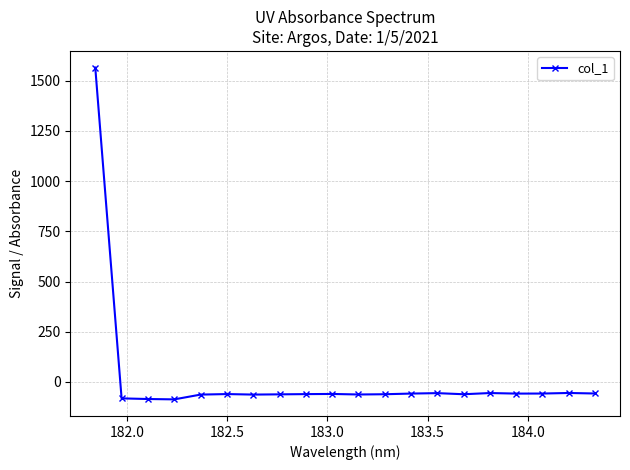

True or false: the data has more than 1 interior local peaks.

True